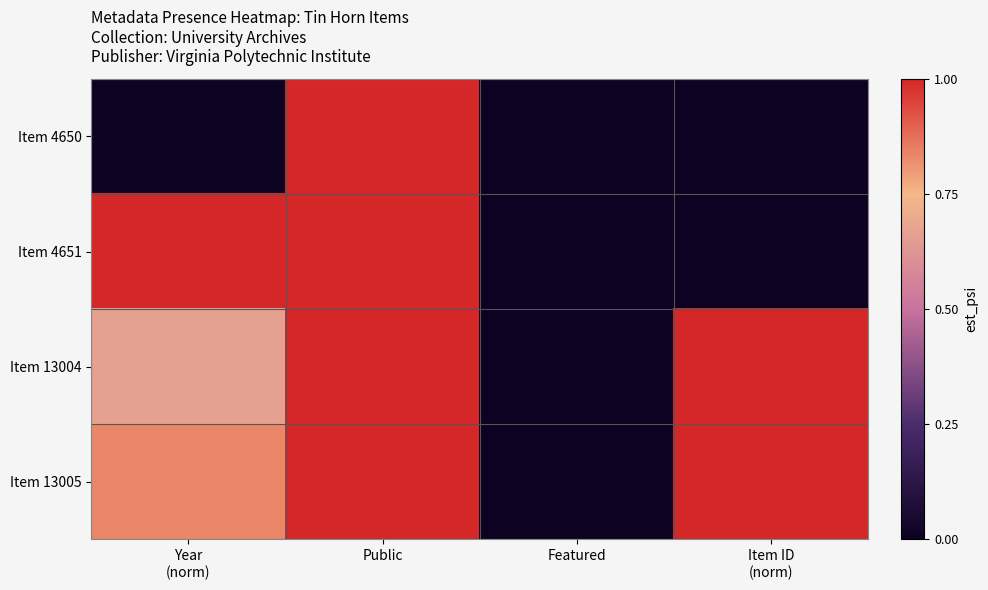

Reading left to right, what are all the values shown in this chart?

Item 4650: Year
(norm)=0.0	Public=1.0	Featured=0.0	Item ID
(norm)=0.0
Item 4651: Year
(norm)=1.0	Public=1.0	Featured=0.0	Item ID
(norm)=0.0
Item 13004: Year
(norm)=0.7	Public=1.0	Featured=0.0	Item ID
(norm)=1.0
Item 13005: Year
(norm)=0.8	Public=1.0	Featured=0.0	Item ID
(norm)=1.0